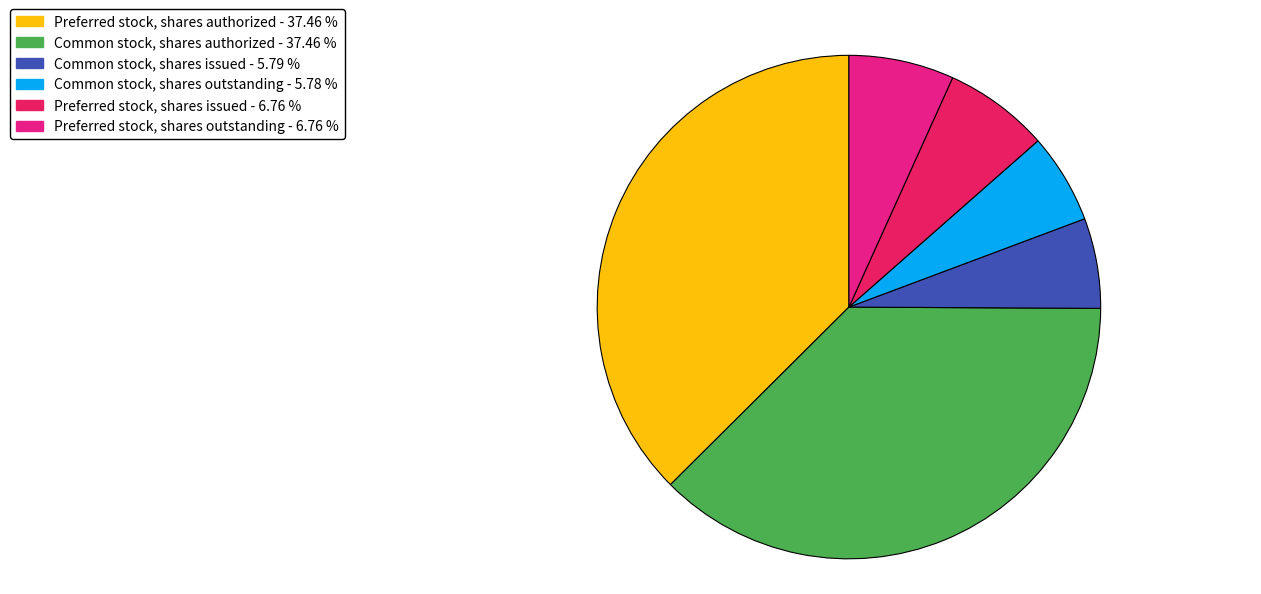

Is it true that Common stock, shares issued is 6% of the pie?

True